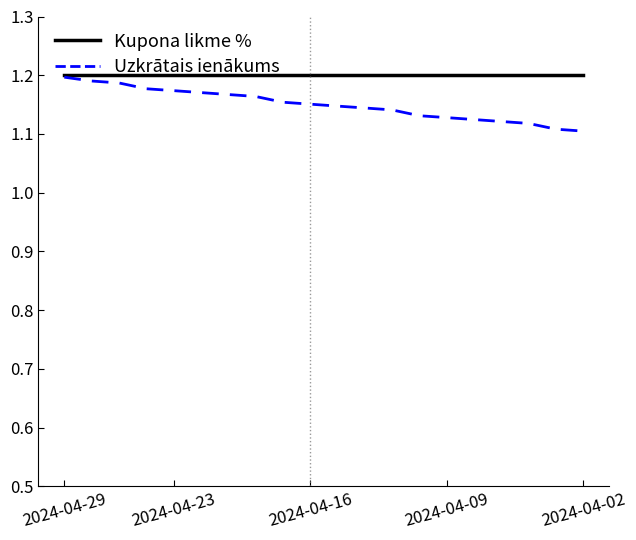

Which series has the largest range (max minus min)?

Uzkrātais ienākums